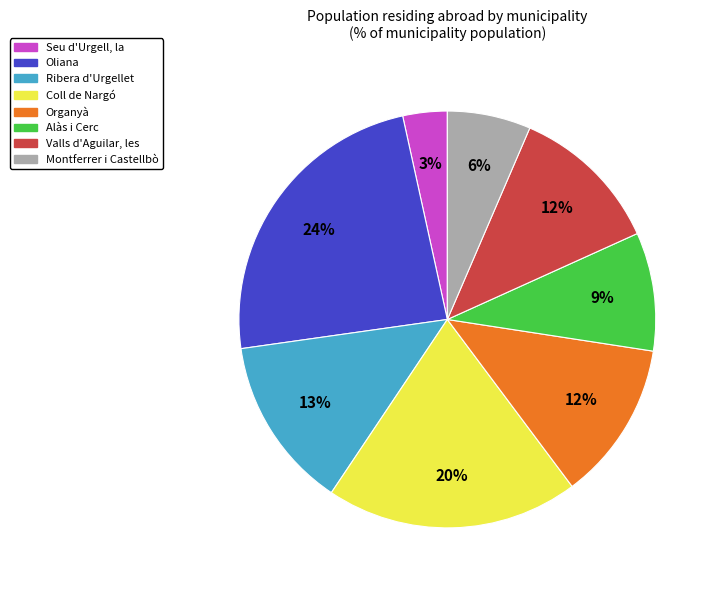

To the nearest percent, what is the average slice percentage?

12%